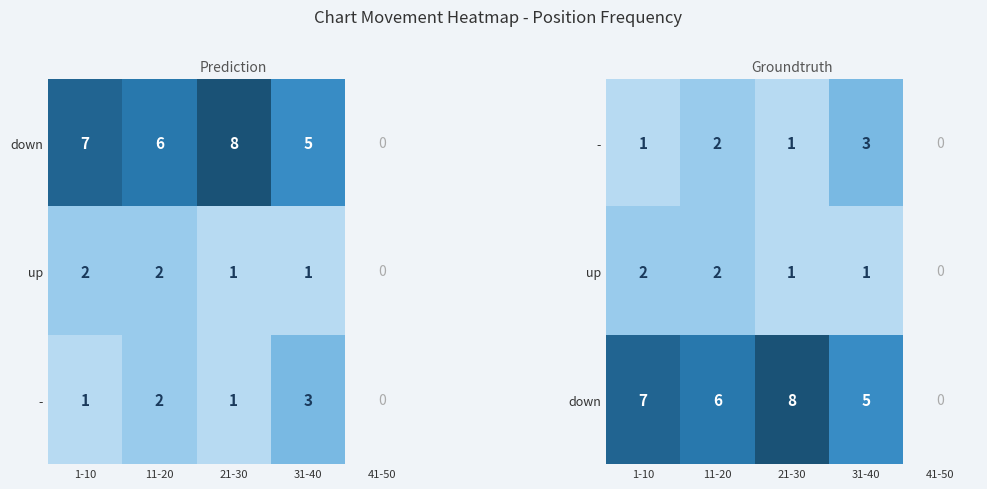

Where is up nearest to the value 1?

21-30